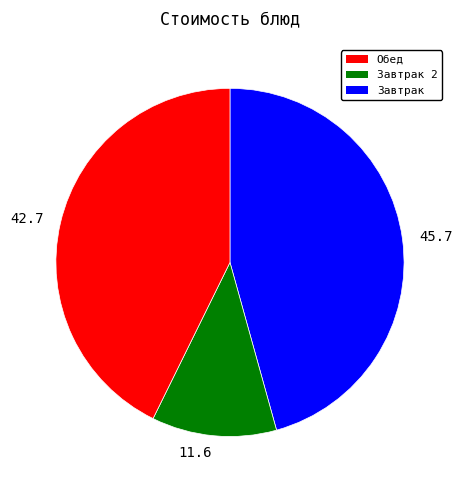

True or false: 42.7 accounts for 53% of the total.

False